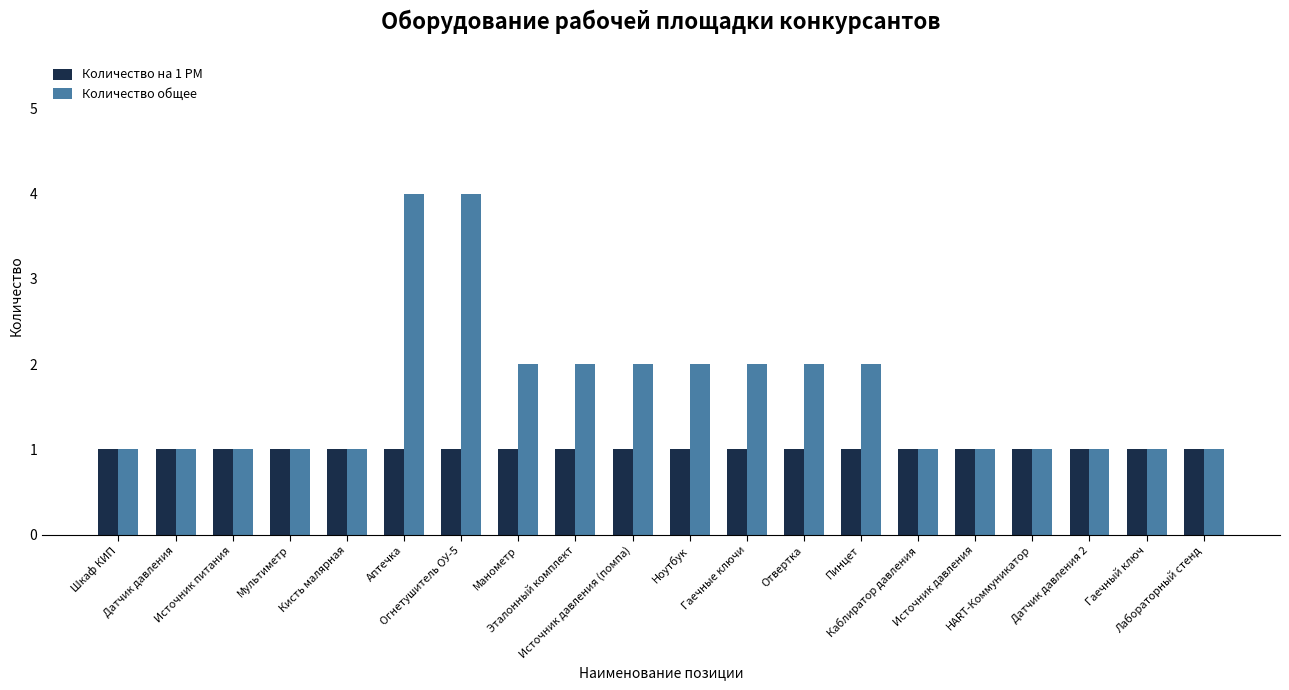

The value of Количество на 1 РМ at Гаечный ключ is 1. True or false?

True